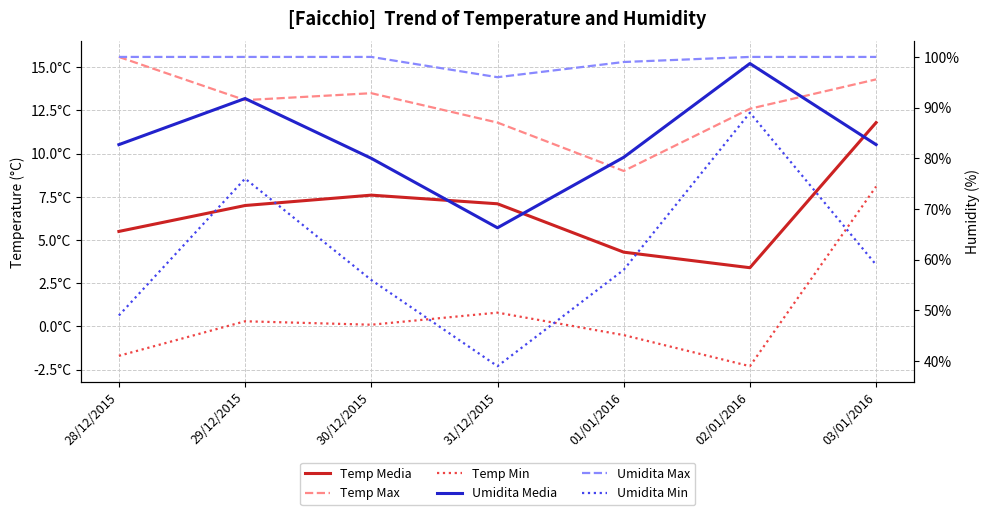

Reading left to right, transcribe all the data shown in this chart.

Temp Media: 28/12/2015=5.5	29/12/2015=7.0	30/12/2015=7.6	31/12/2015=7.1	01/01/2016=4.3	02/01/2016=3.4	03/01/2016=11.8
Temp Max: 28/12/2015=15.6	29/12/2015=13.1	30/12/2015=13.5	31/12/2015=11.8	01/01/2016=9.0	02/01/2016=12.6	03/01/2016=14.3
Temp Min: 28/12/2015=-1.7	29/12/2015=0.3	30/12/2015=0.1	31/12/2015=0.8	01/01/2016=-0.5	02/01/2016=-2.3	03/01/2016=8.1
Umidita Media: 28/12/2015=82.7	29/12/2015=91.8	30/12/2015=80.0	31/12/2015=66.3	01/01/2016=80.2	02/01/2016=98.7	03/01/2016=82.7
Umidita Max: 28/12/2015=100.0	29/12/2015=100.0	30/12/2015=100.0	31/12/2015=96.0	01/01/2016=99.0	02/01/2016=100.0	03/01/2016=100.0
Umidita Min: 28/12/2015=49.0	29/12/2015=76.0	30/12/2015=56.0	31/12/2015=39.0	01/01/2016=58.0	02/01/2016=89.0	03/01/2016=59.0